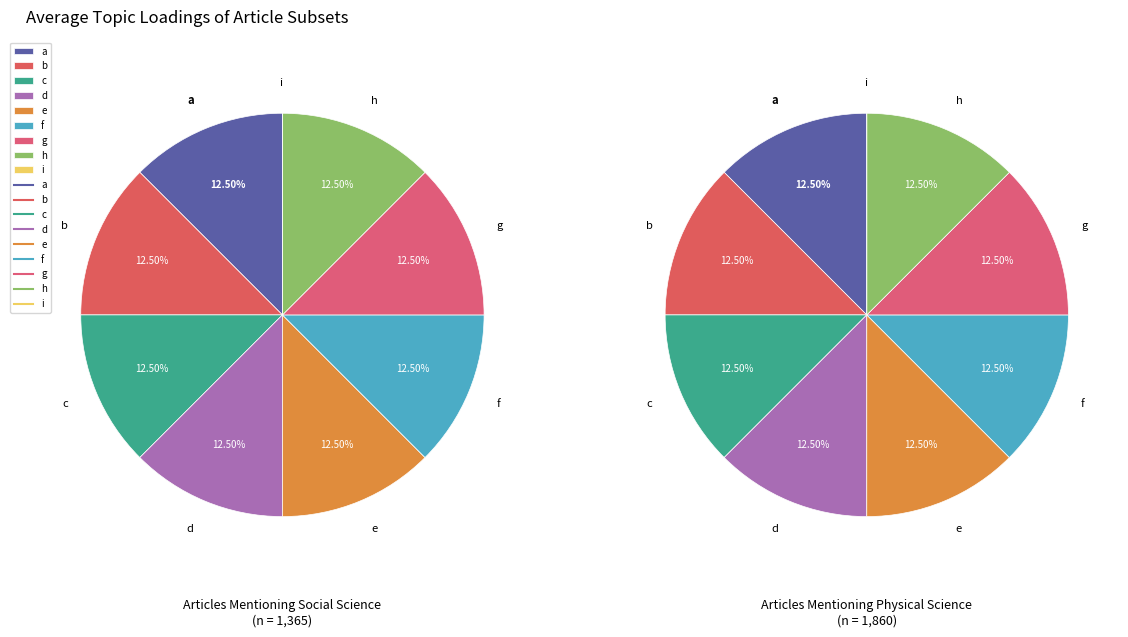

To the nearest percent, what is the combined percentage of g and f?

25%